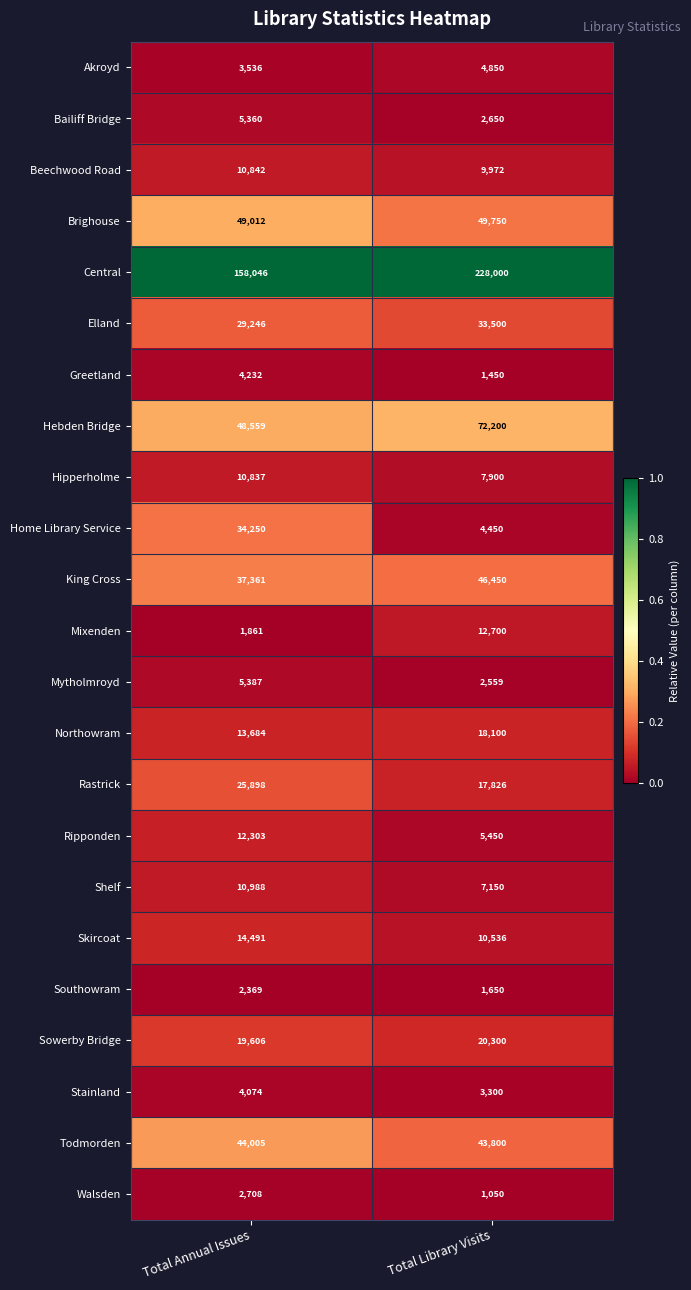

At which category is the sum across all series the highest?

Total Library Visits